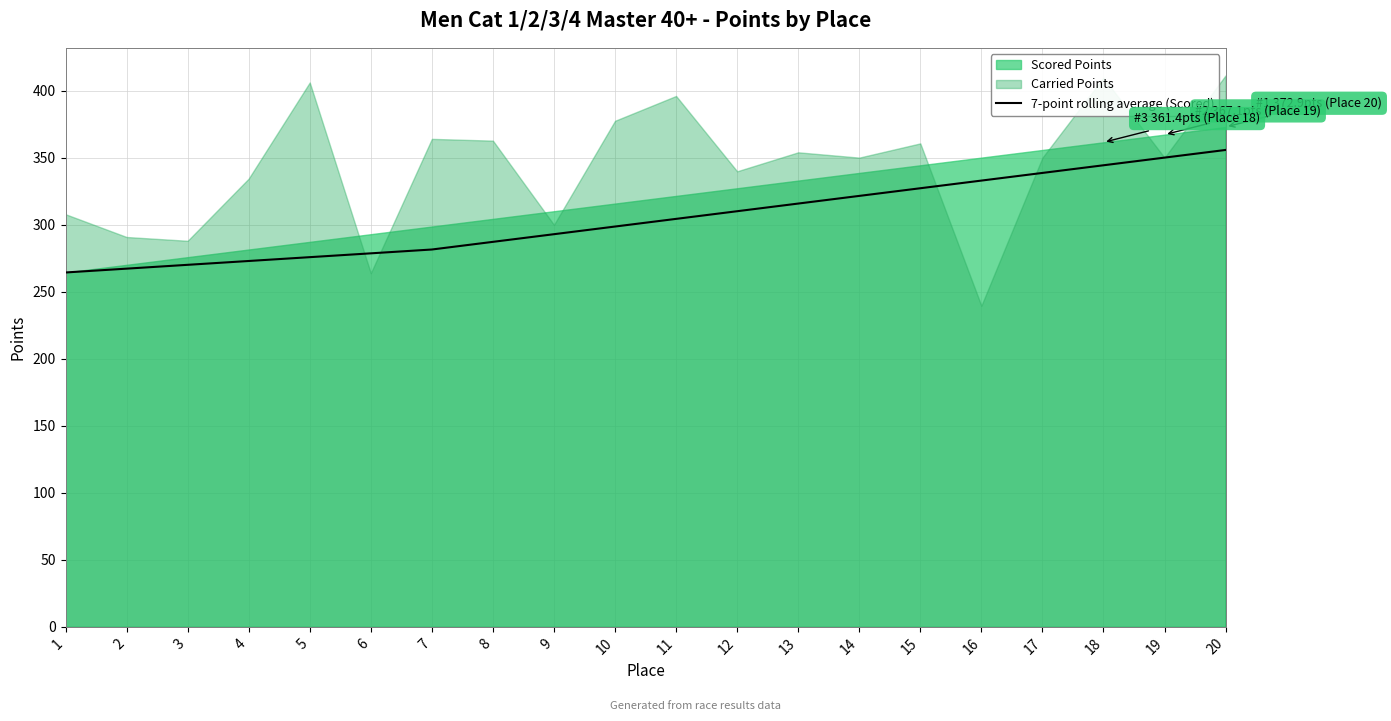

What is the difference between the maximum and minimum values?

91.4